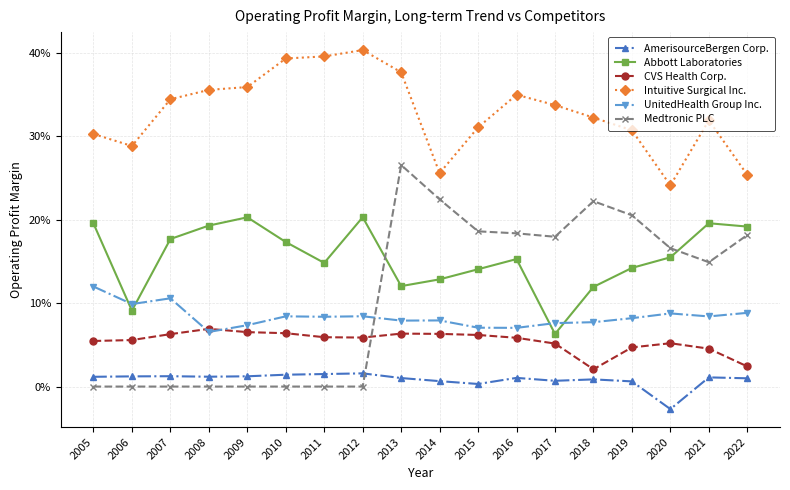

List the series in order of their peak value, lowest first.

AmerisourceBergen Corp., CVS Health Corp., UnitedHealth Group Inc., Abbott Laboratories, Medtronic PLC, Intuitive Surgical Inc.